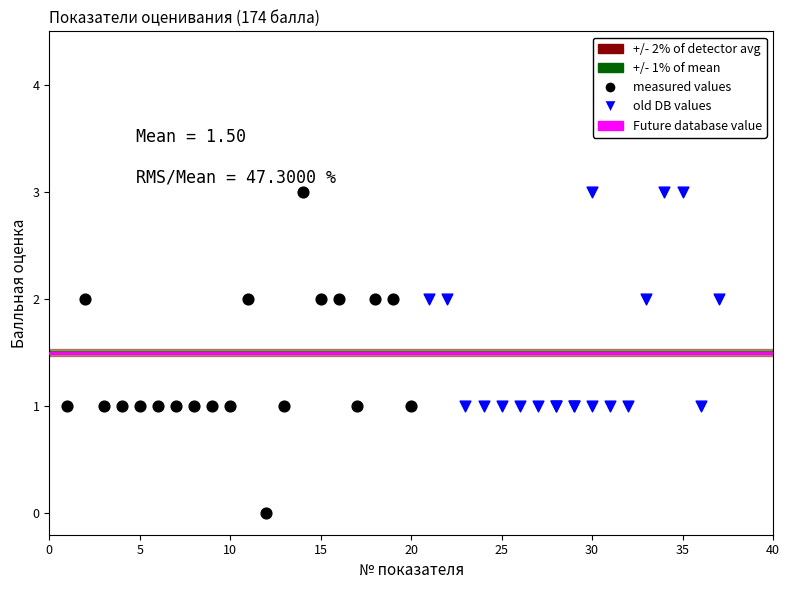

Which series has the largest Y range (max minus min)?

measured values